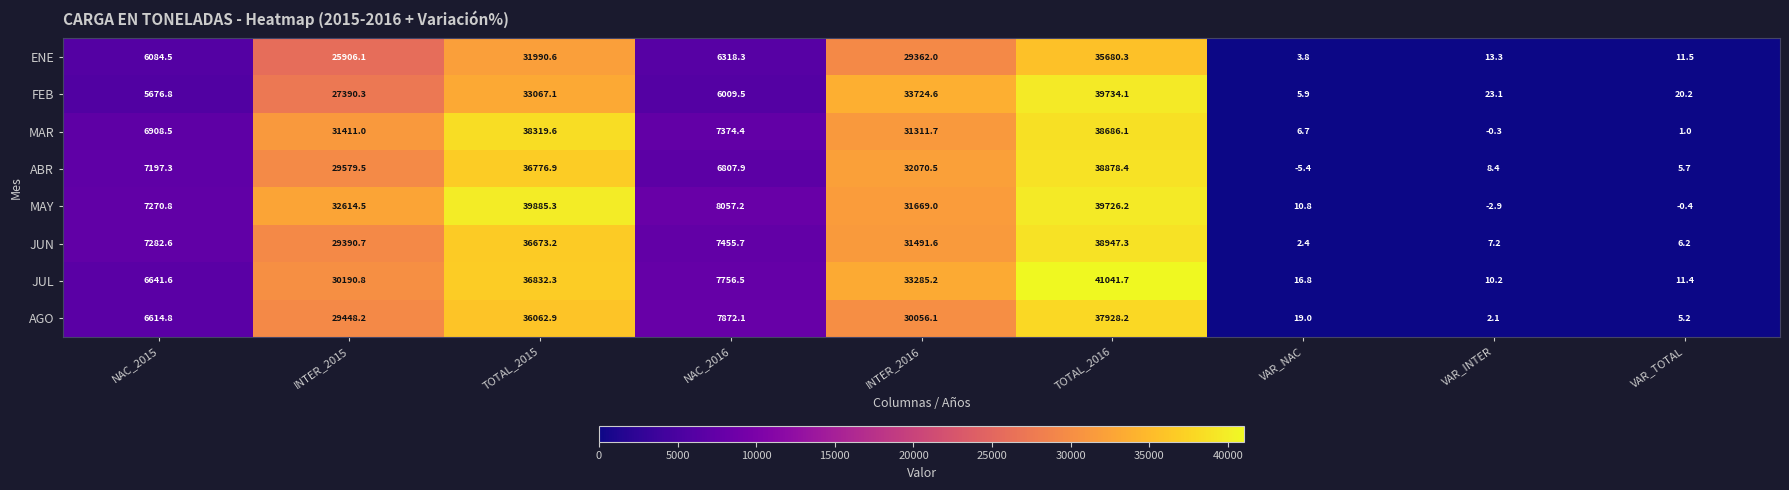

What is the spread (max minus min) of values at INTER_2016?

4362.6